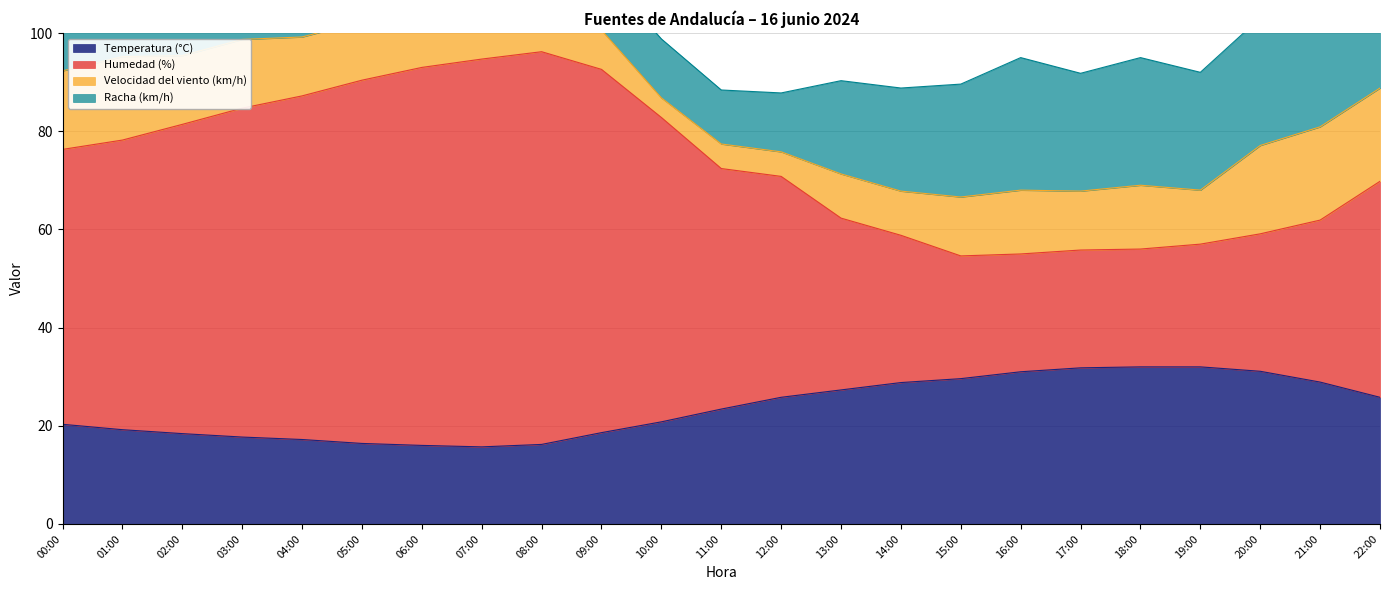

What is the highest value of the Temperatura (°C) series?

32.0